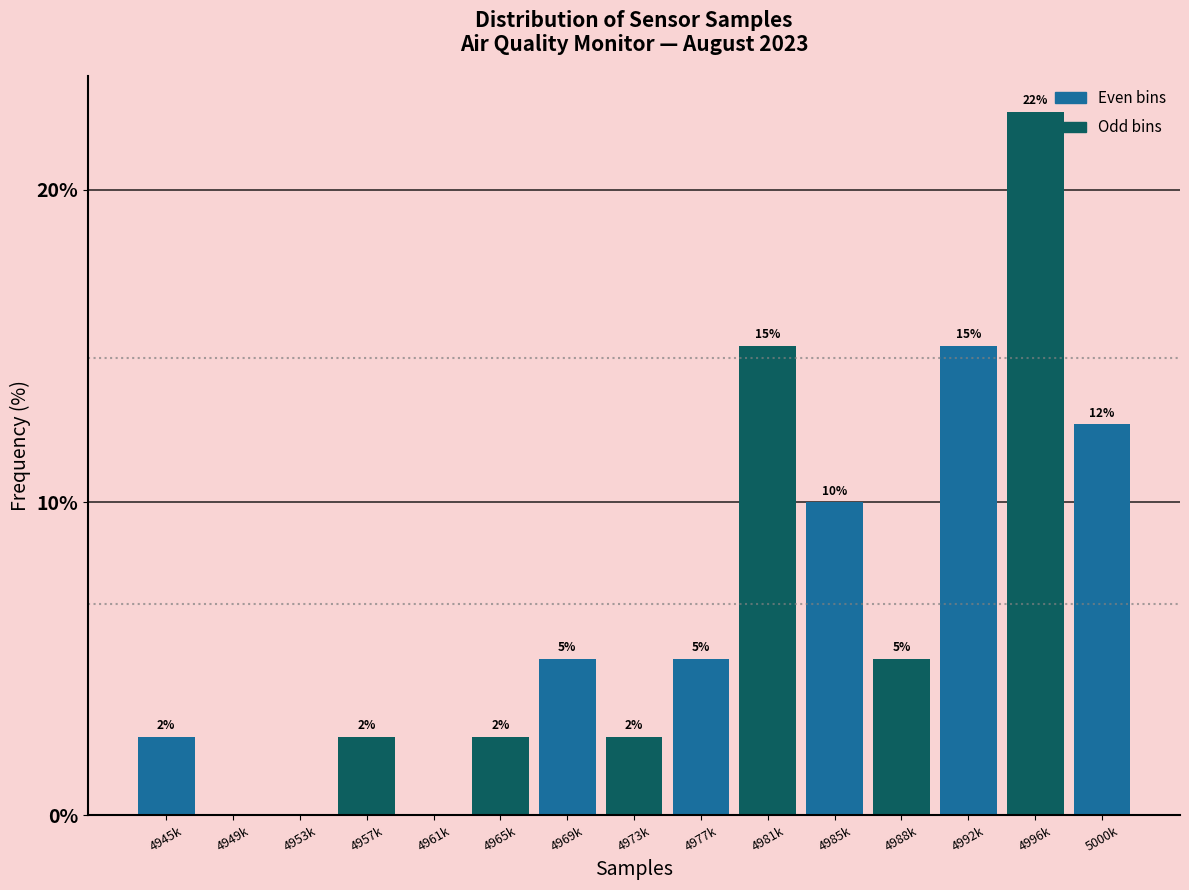

At which category does the chart reach its peak across all series?

4996k